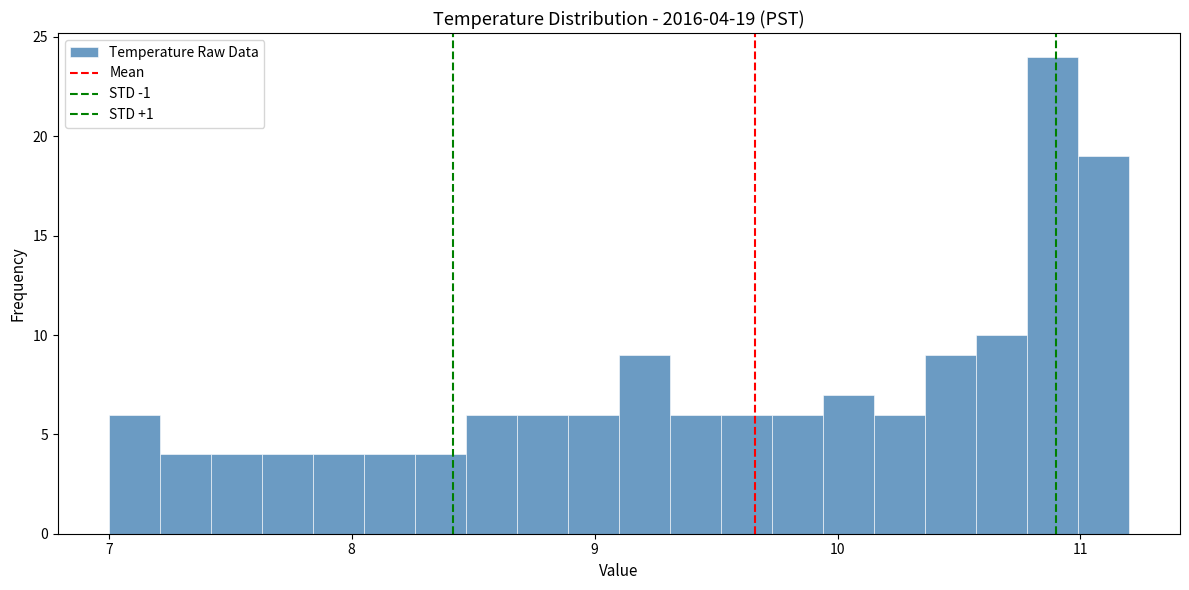

Read against the x-axis, roughly where is the centre of the tallest bar?

10.9